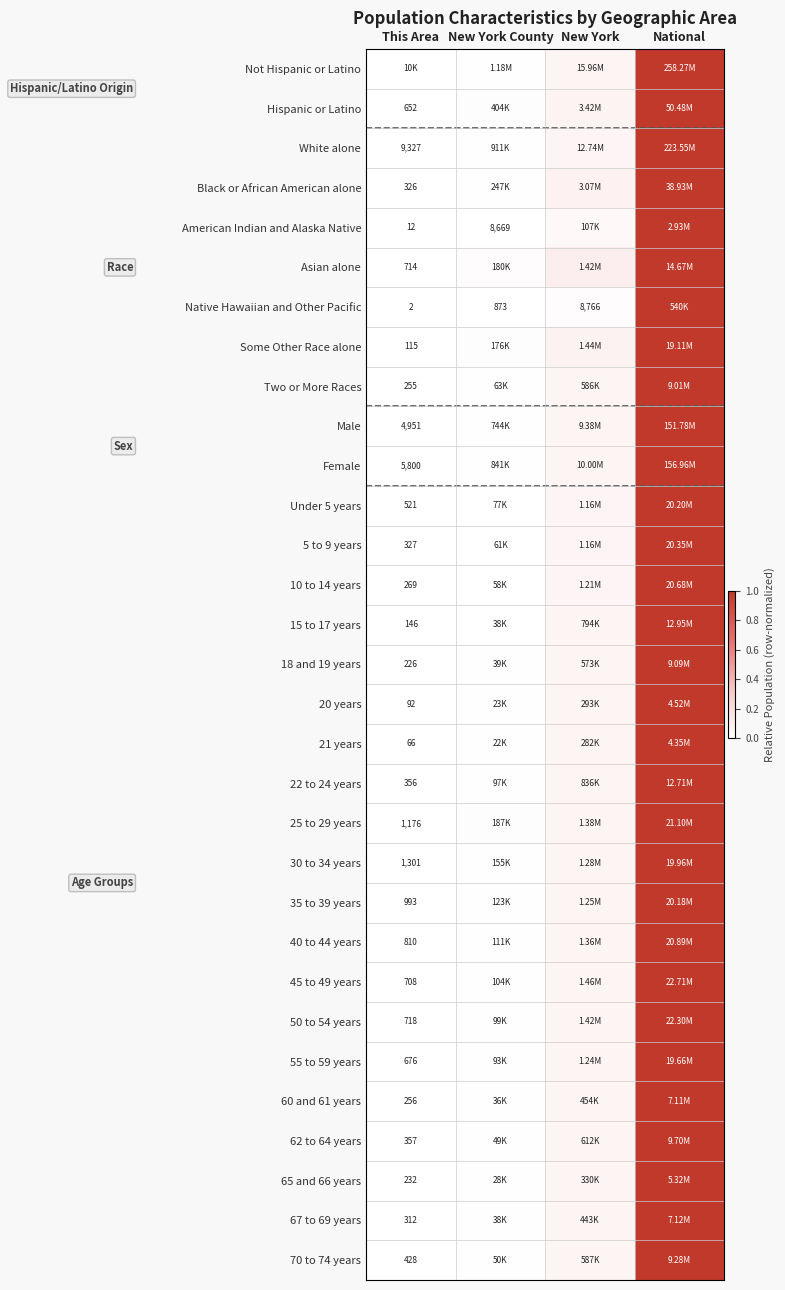

Is the value of 65 and 66 years at National greater than the value of 20 years at New York?

Yes